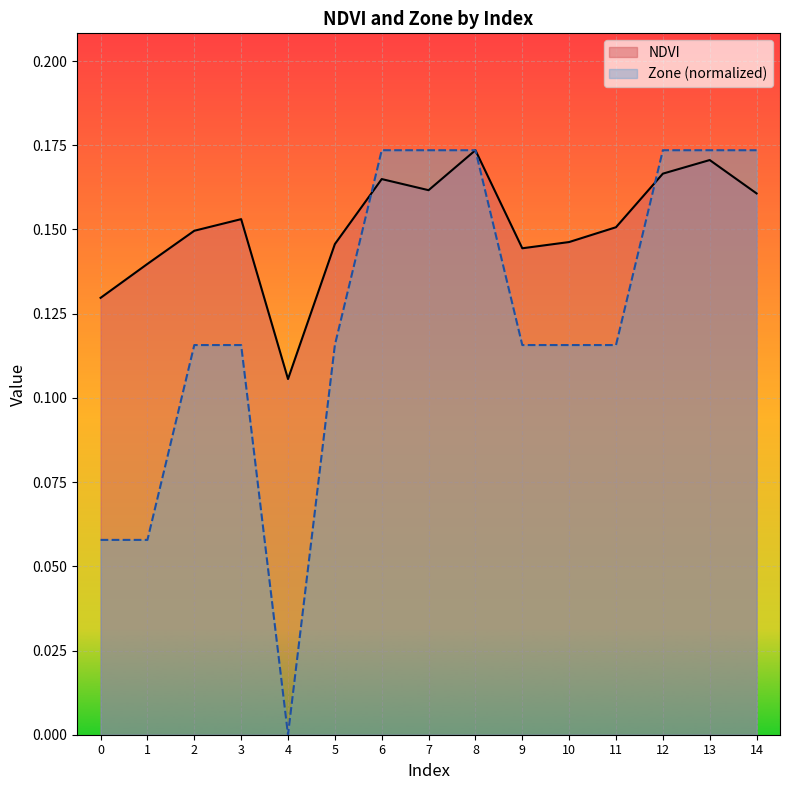

Reading left to right, what are all the values shown in this chart?

NDVI: 0=0.1	1=0.1	2=0.1	3=0.2	4=0.1	5=0.1	6=0.2	7=0.2	8=0.2	9=0.1	10=0.1	11=0.2	12=0.2	13=0.2	14=0.2
Zone: 0=0.1	1=0.1	2=0.1	3=0.1	4=0.0	5=0.1	6=0.2	7=0.2	8=0.2	9=0.1	10=0.1	11=0.1	12=0.2	13=0.2	14=0.2